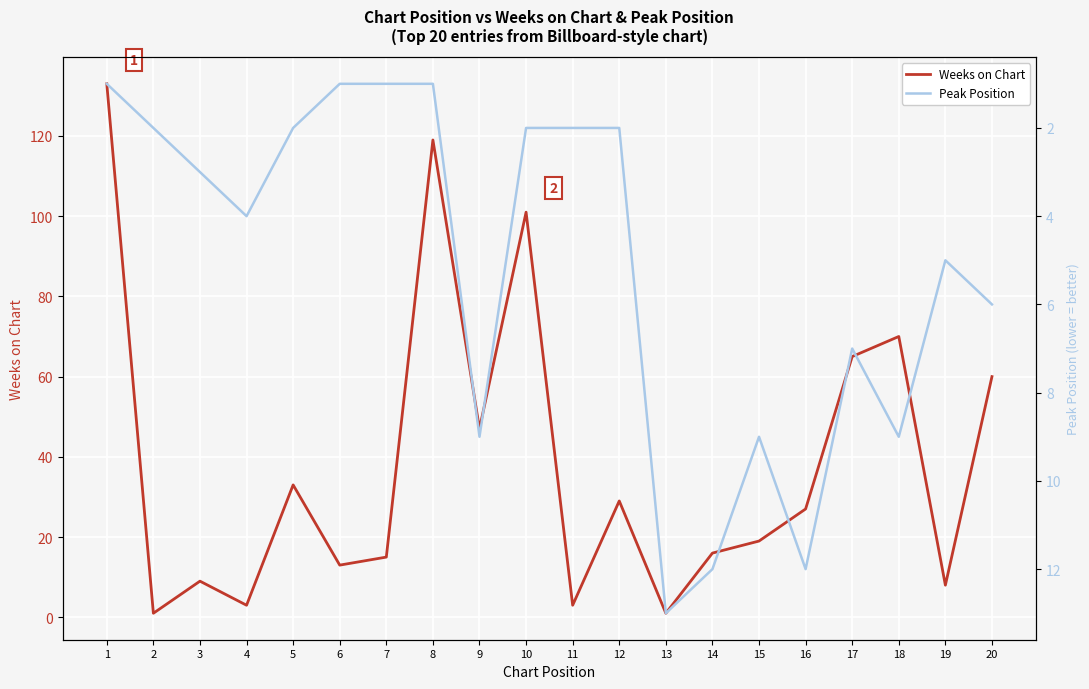

Reading left to right, list all the values displayed in this chart.

Weeks on Chart: 1=133	2=1	3=9	4=3	5=33	6=13	7=15	8=119	9=47	10=101	11=3	12=29	13=1	14=16	15=19	16=27	17=65	18=70	19=8	20=60
Peak Position: 1=1	2=2	3=3	4=4	5=2	6=1	7=1	8=1	9=9	10=2	11=2	12=2	13=13	14=12	15=9	16=12	17=7	18=9	19=5	20=6